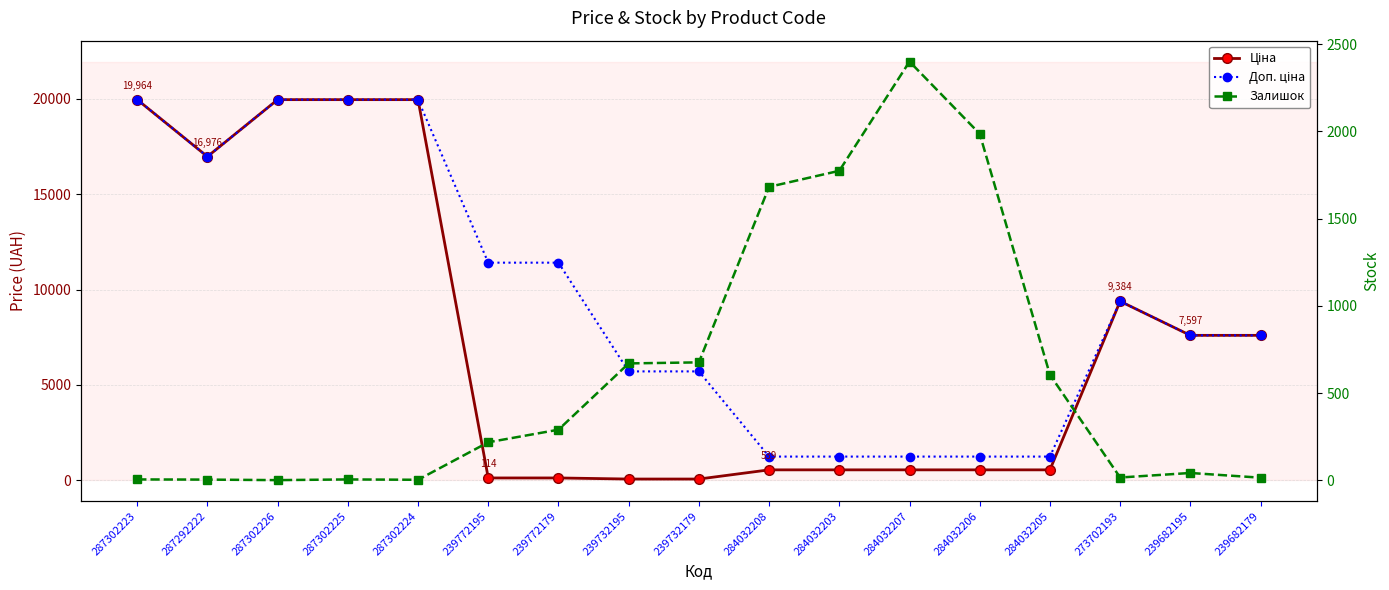

The value of Залишок at 239682195 is 42.0. True or false?

True